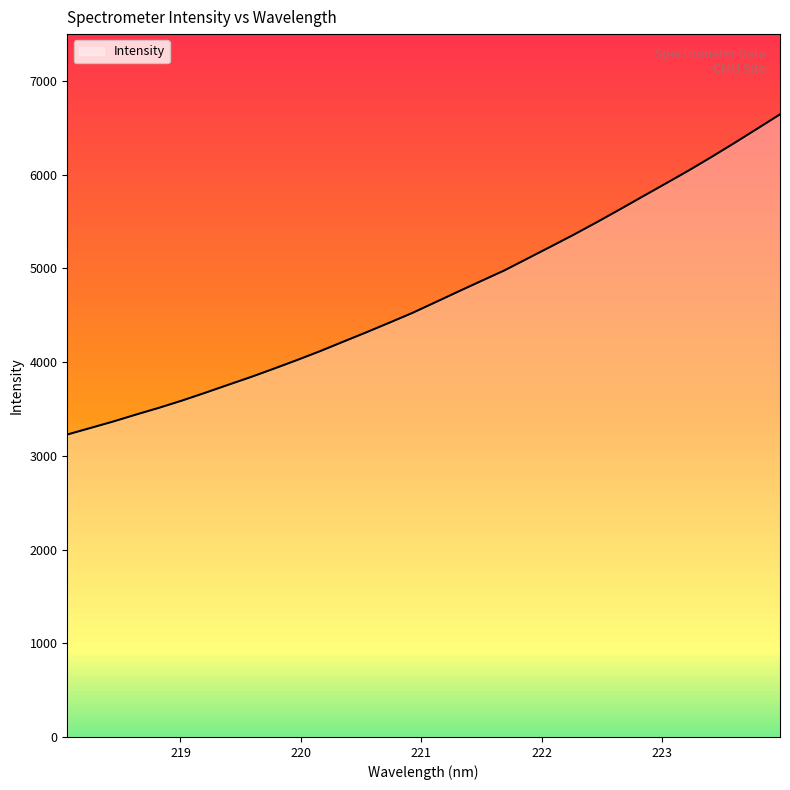

How many lines are shown in the chart?

1